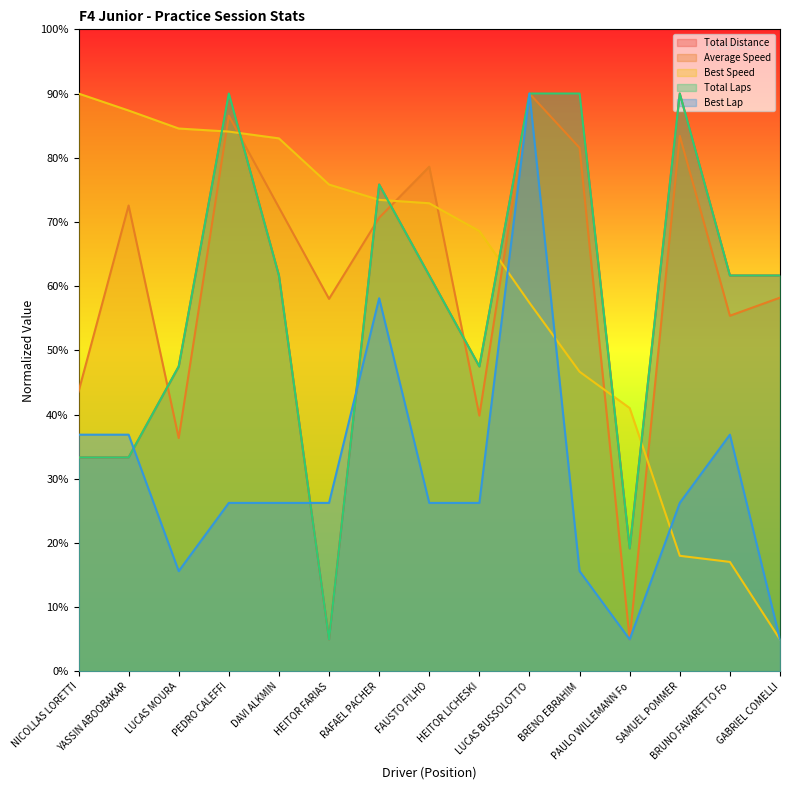

Where does the Average Speed series first go above 70?

YASSIN ABOOBAKAR